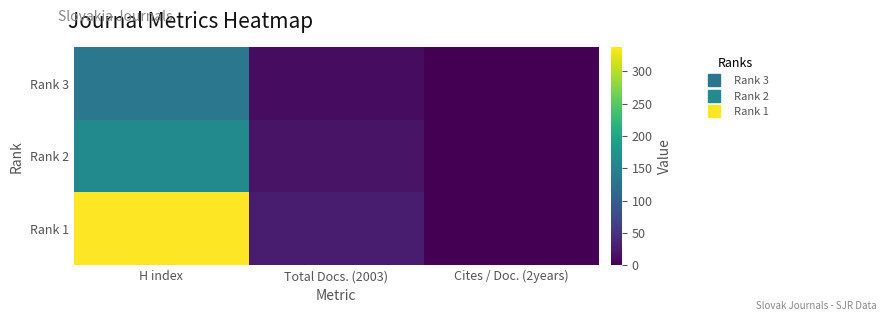

Reading left to right, extract all data points from this chart.

Rank 3: H index=133	Total Docs. (2003)=11	Cites / Doc. (2years)=0
Rank 2: H index=161	Total Docs. (2003)=18	Cites / Doc. (2years)=0
Rank 1: H index=337	Total Docs. (2003)=26	Cites / Doc. (2years)=0